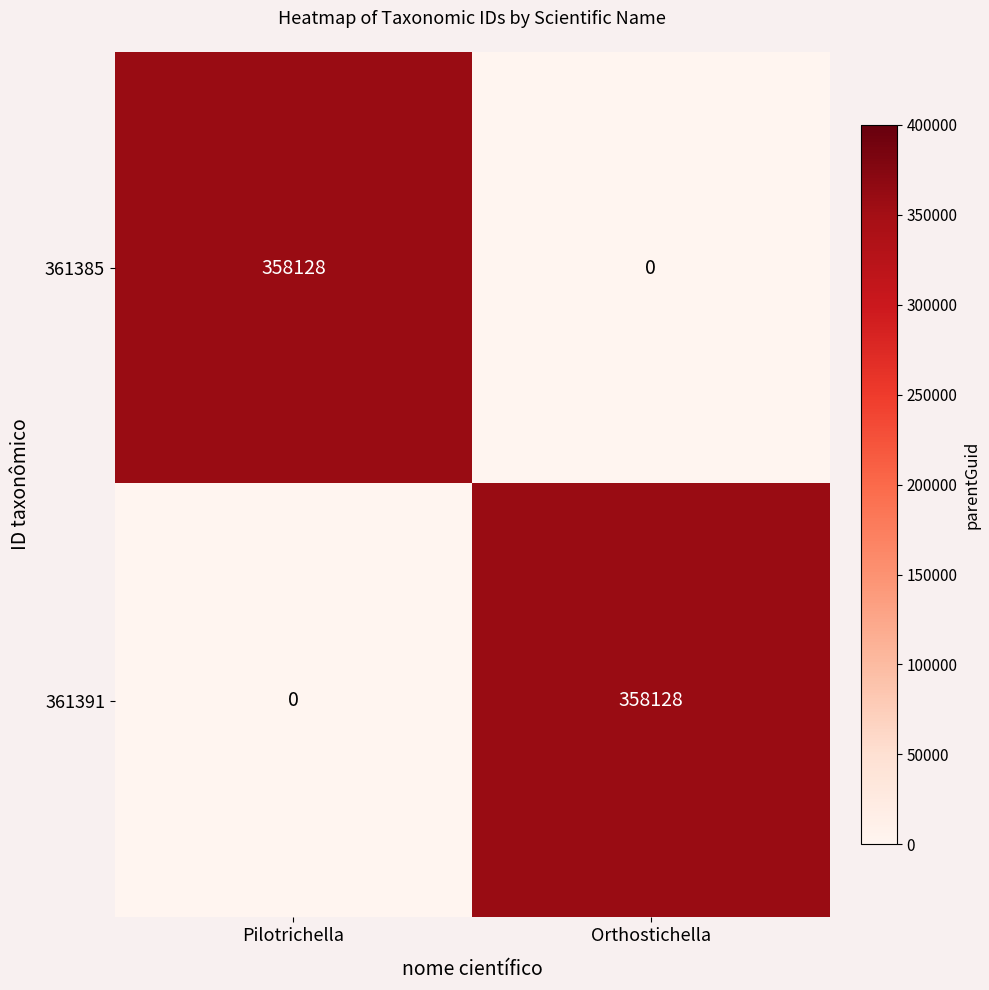

Rank the series at Pilotrichella from lowest to highest value.

361391, 361385